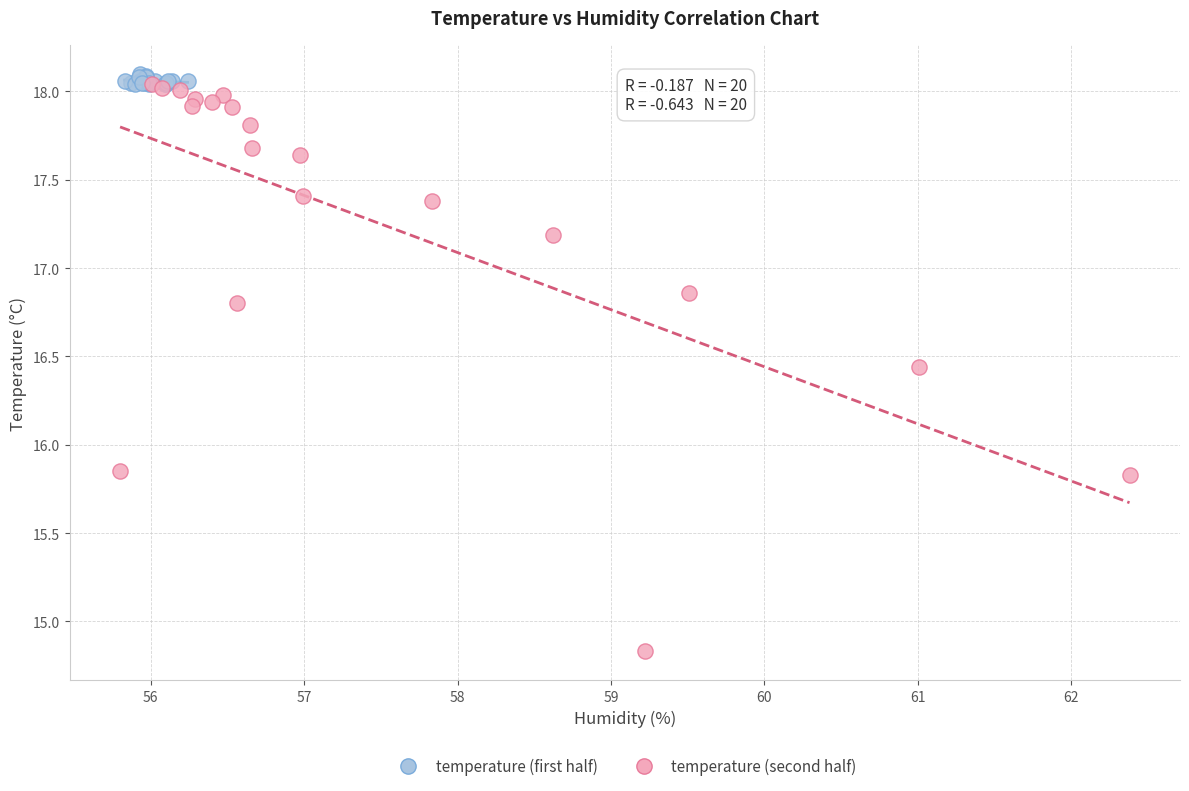

Which series has the widest spread of Y values?

temperature (second half)